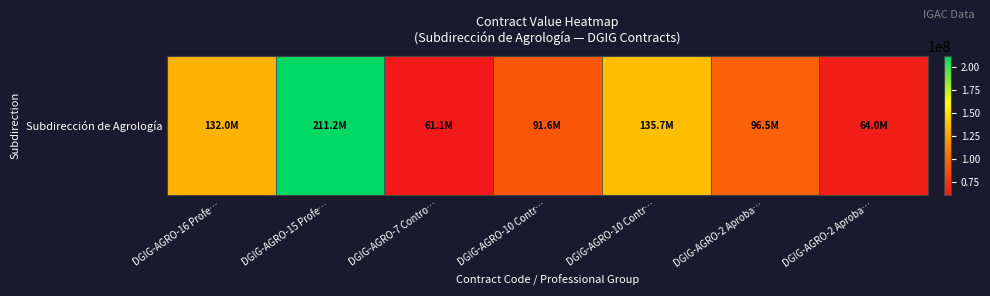

What is the difference between the second highest and minimum values?

74610700